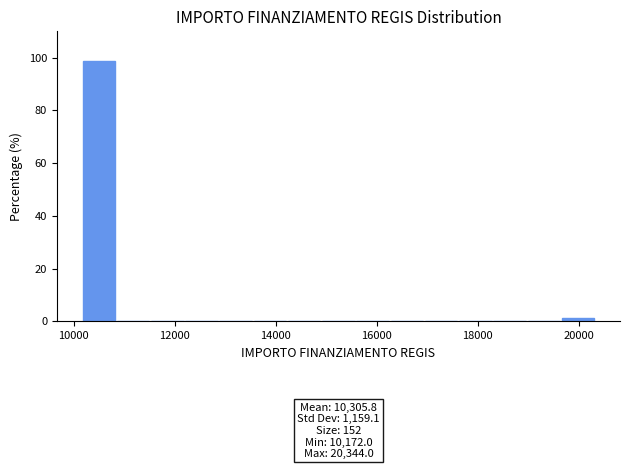

Read against the x-axis, roughly where is the centre of the tallest bar?

10400